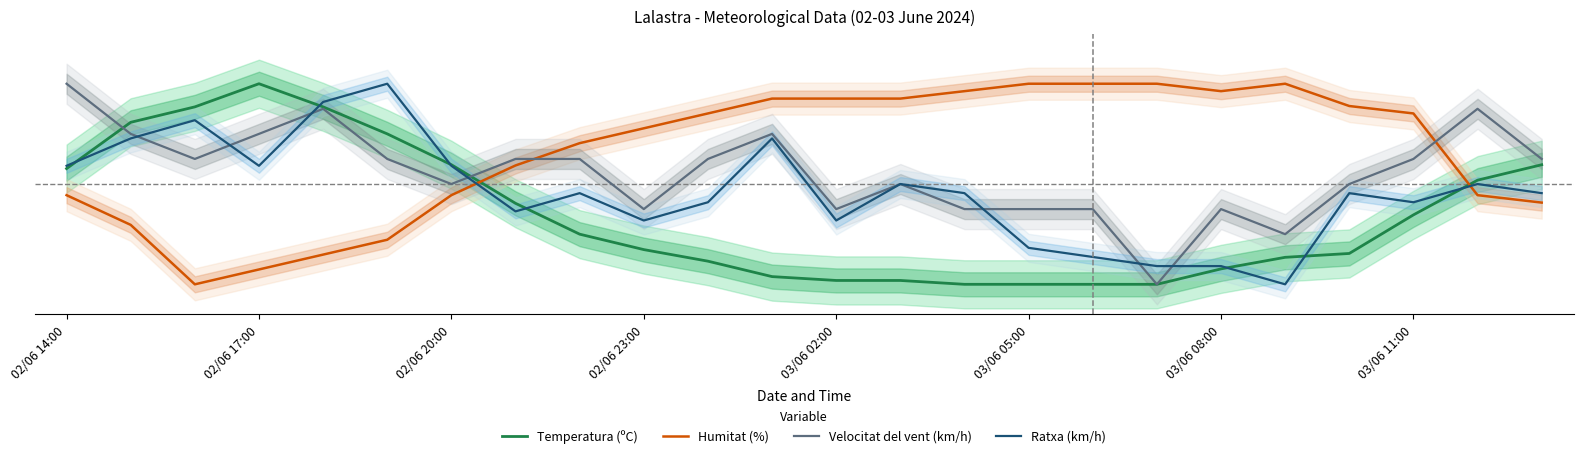

Is this an area chart (filled region under the line)?

No